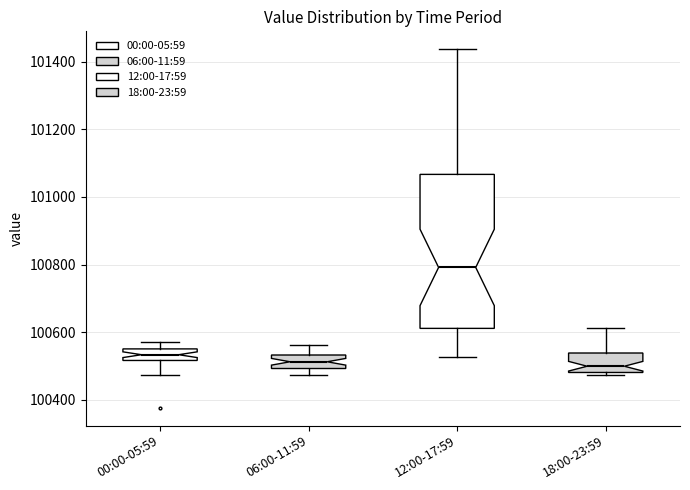

Reading left to right, transcribe this box plot: for each box, give where its median line is, the range the box spans, and where its two whiskers end, as read against the y-axis. The values are not printed on the chart, so give them approximately, as read against the axis.

00:00-05:59: median 100540, box 100520 to 100560, whiskers 100480 to 100560 (above the box's upper edge)
06:00-11:59: median 100520, box 100500 to 100540, whiskers 100480 to 100560
12:00-17:59: median 100800, box 100620 to 101060, whiskers 100520 to 101440
18:00-23:59: median 100500, box 100480 to 100540, whiskers 100480 (just below the box's lower edge) to 100620